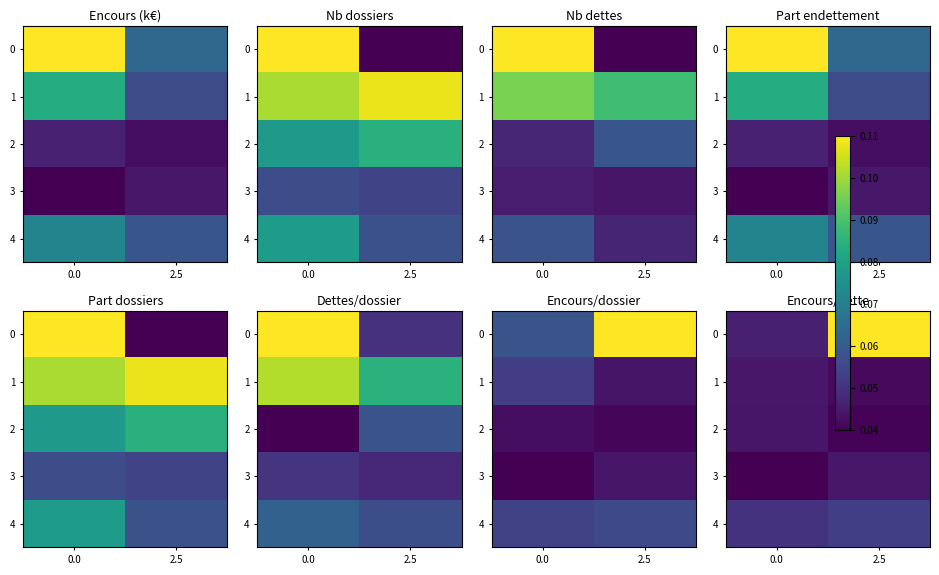

Rank the categories by 1 value from highest to lowest.

0.0, 2.5